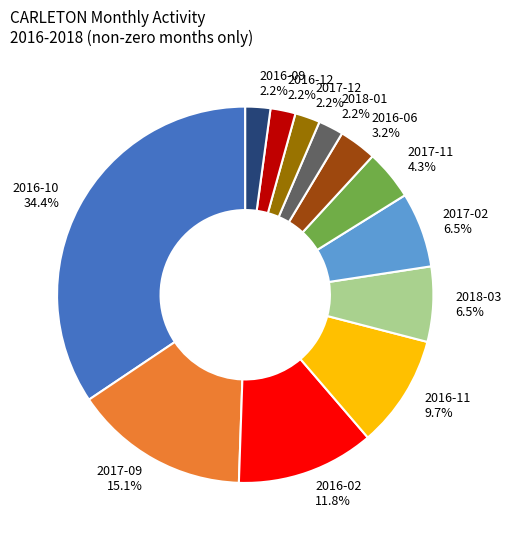

To the nearest percent, what is the difference between the largest and smallest slice percentages?

32%